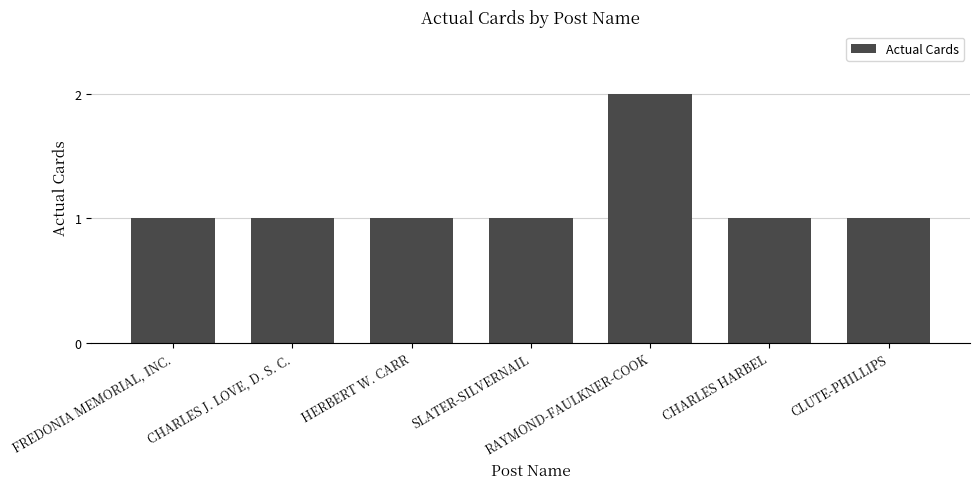

How many bars are there in total?

7